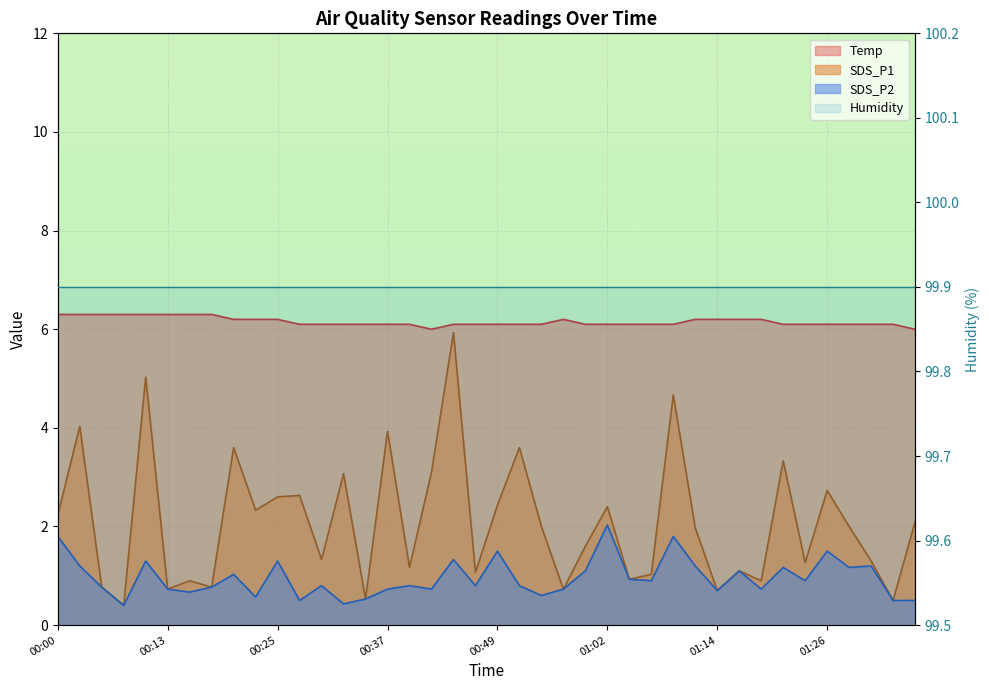

At which category does Temp reach its first local peak?

00:57